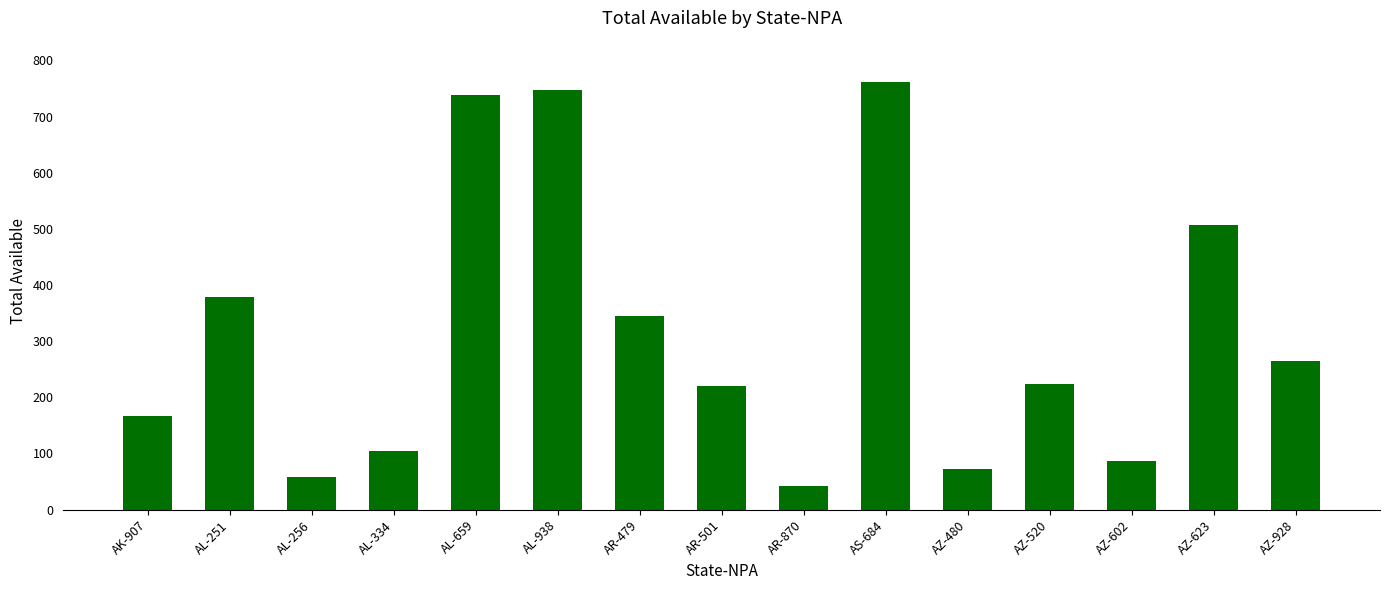

What is the label of the 9th bar from the right?

AR-479